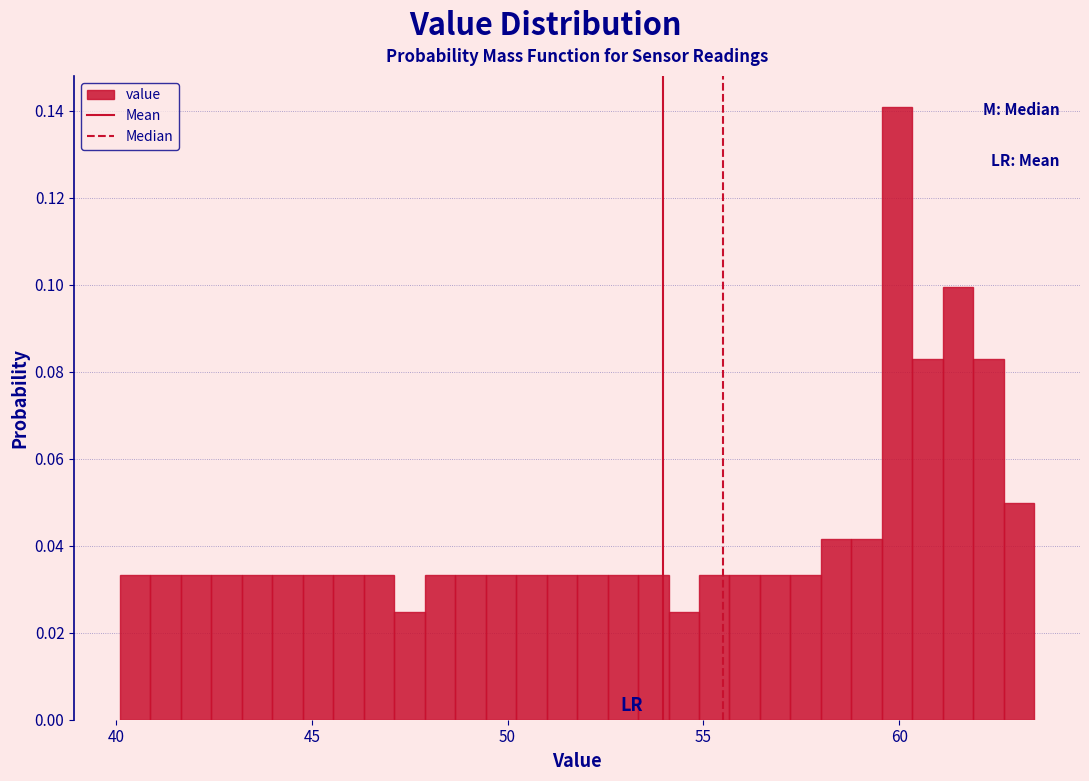

Around what value on the x-axis is the tallest bar? Give the approximate position of its centre, as read against the axis.

60.0